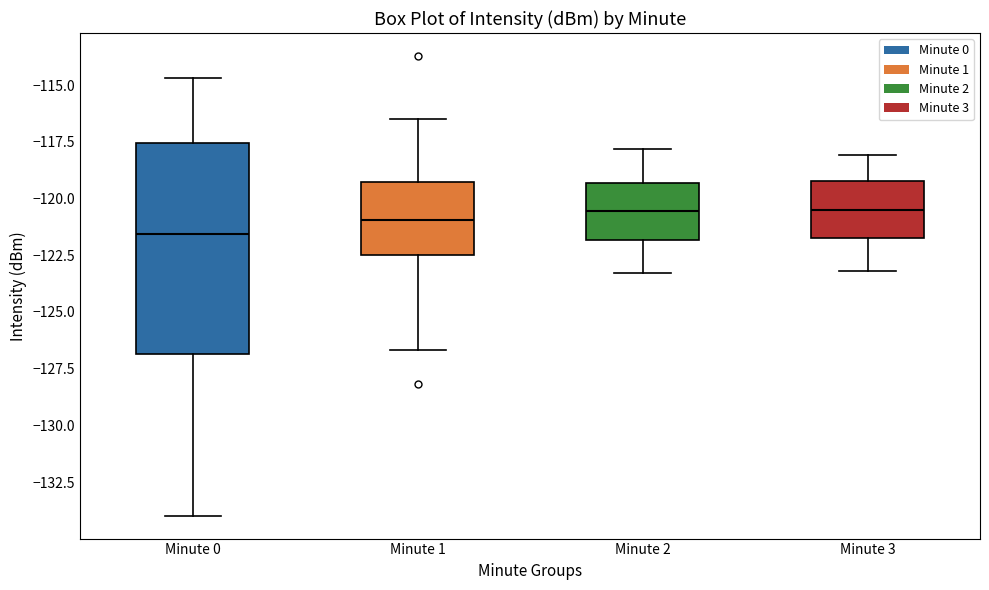

Where is the lower edge of the box for Minute 2 on the y-axis? The values are not printed on the chart, so give them approximately, as read against the axis.

-122.0